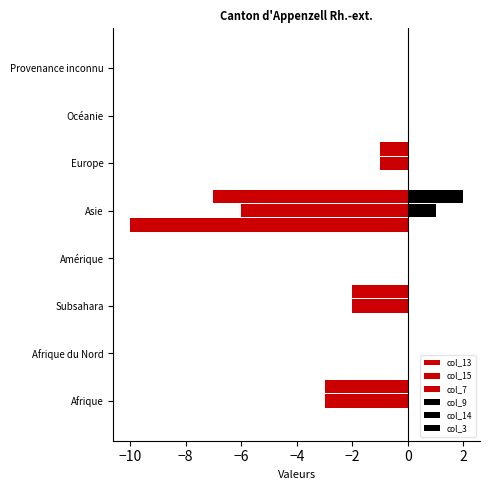

How many distinct data groups are displayed?

5